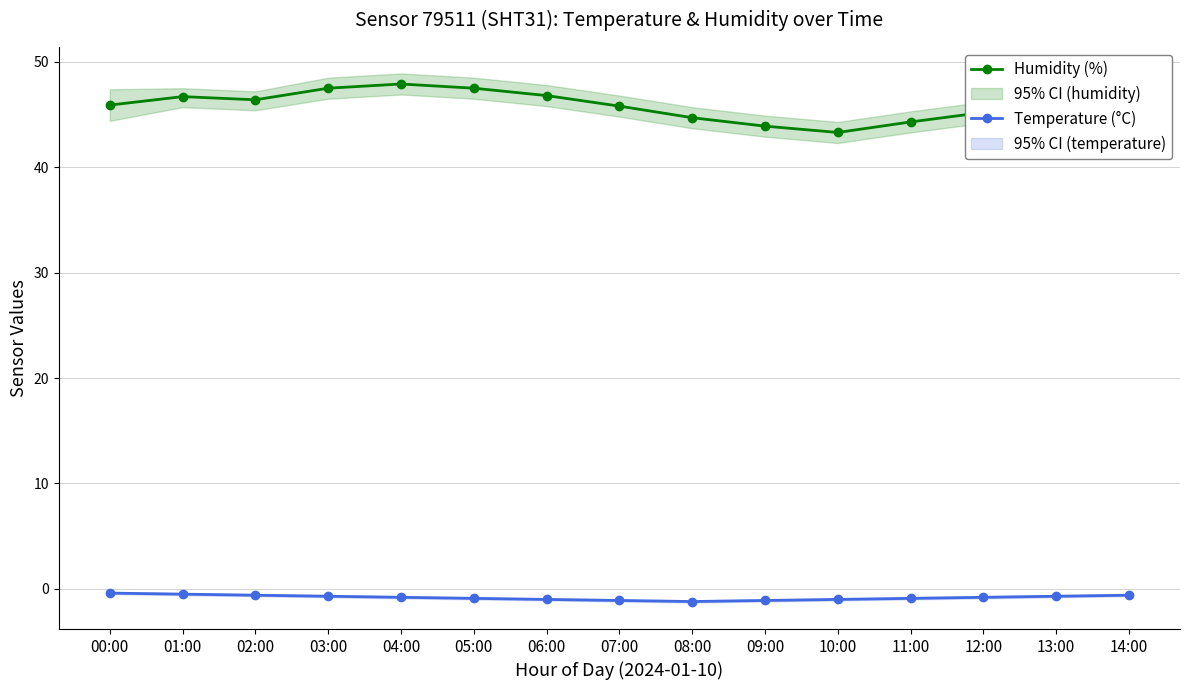

Is it true that Temperature (°C) equals -0.9 at 11:00?

True